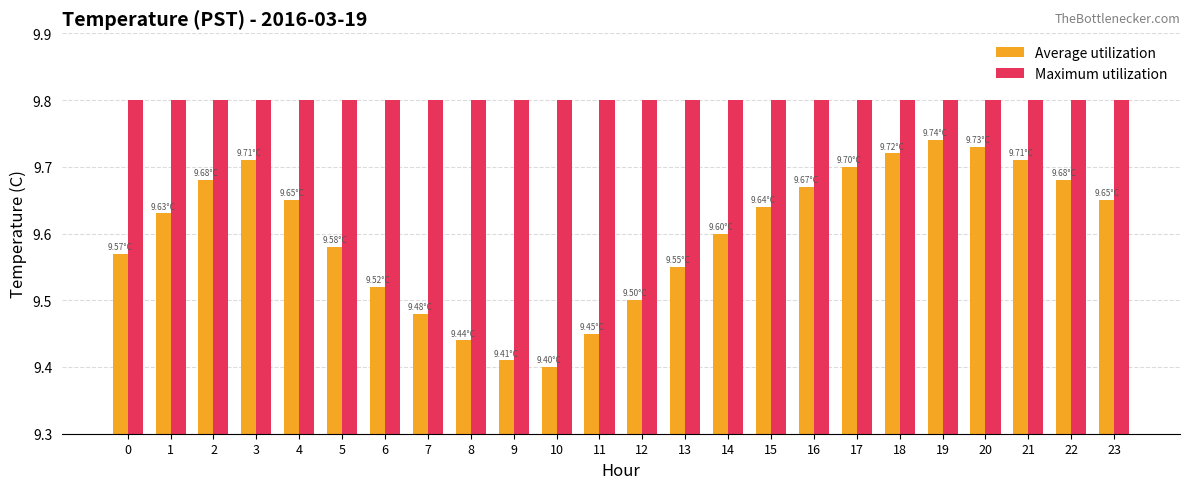

Rank the series by their maximum value, from highest to lowest.

Maximum utilization, Average utilization